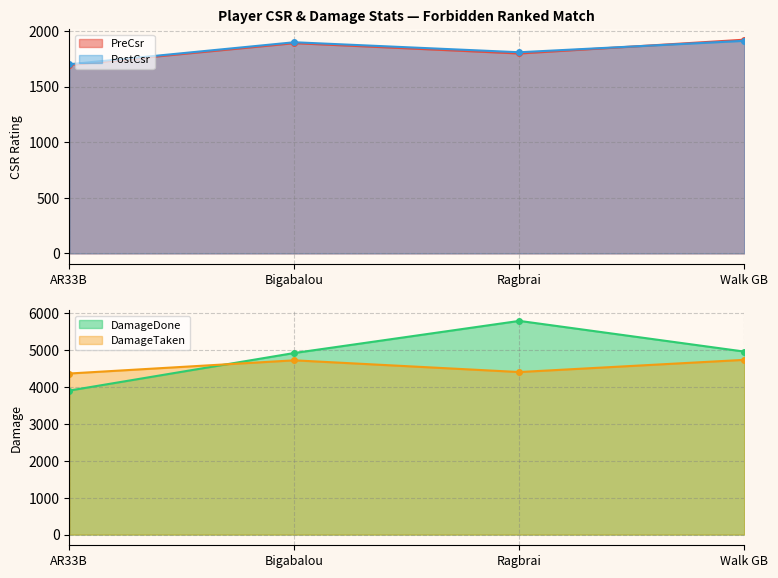

True or false: PreCsr and DamageTaken intersect in this chart.

False